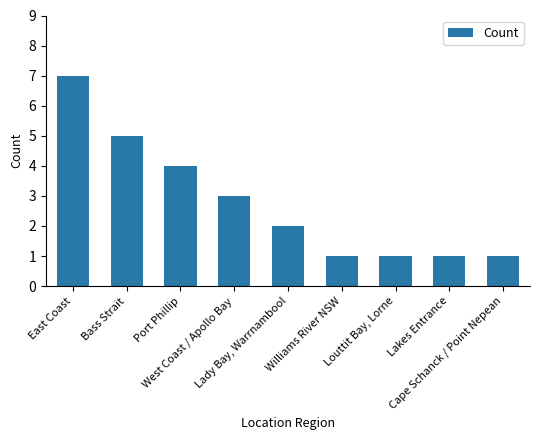

What is the difference between the maximum and minimum values?

6